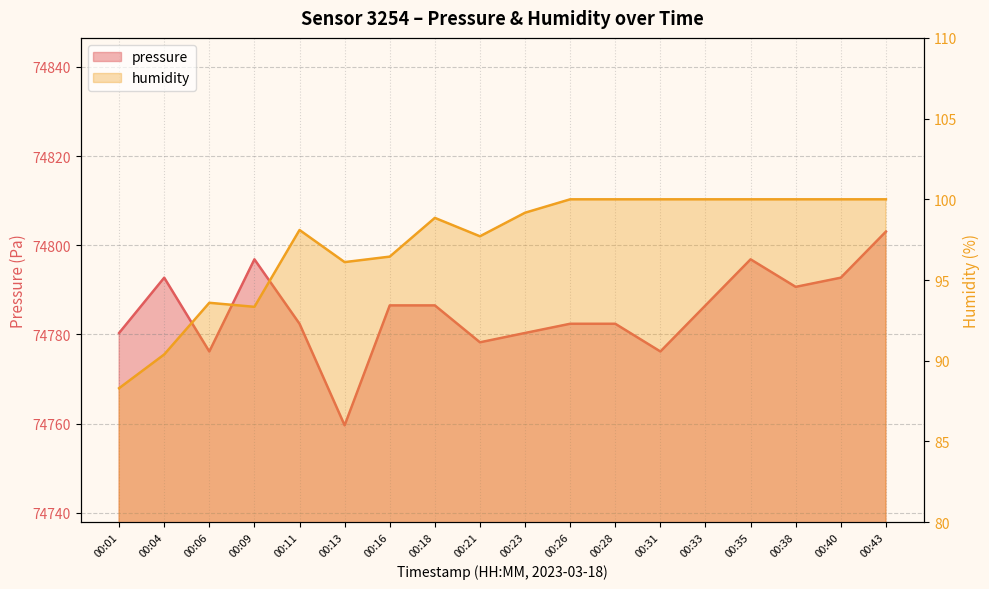

What is the total value across all series at 00:01?

74868.6